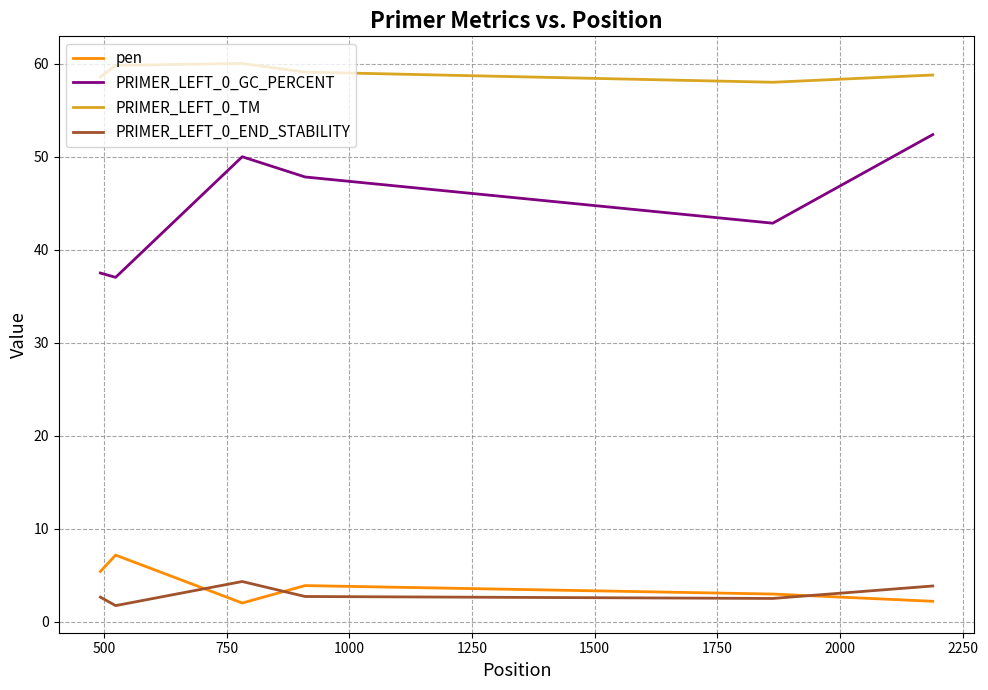

Which series has the largest range (max minus min)?

PRIMER_LEFT_0_GC_PERCENT